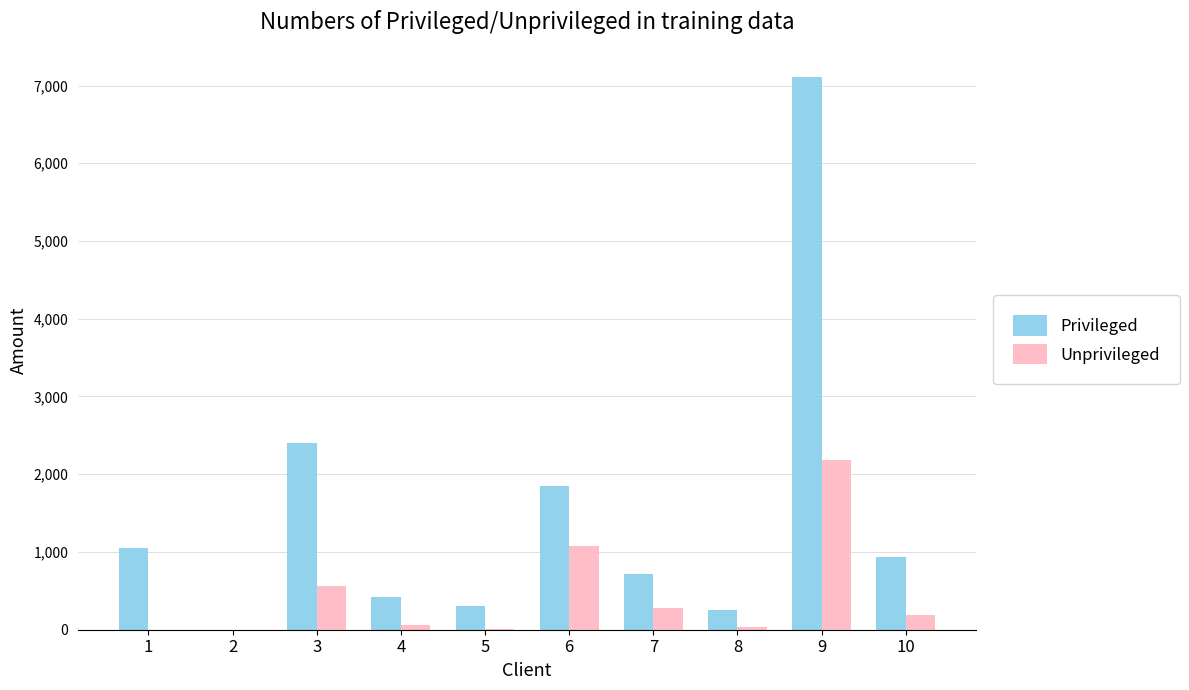

Between 3 and 4, which series saw the biggest shift?

Privileged